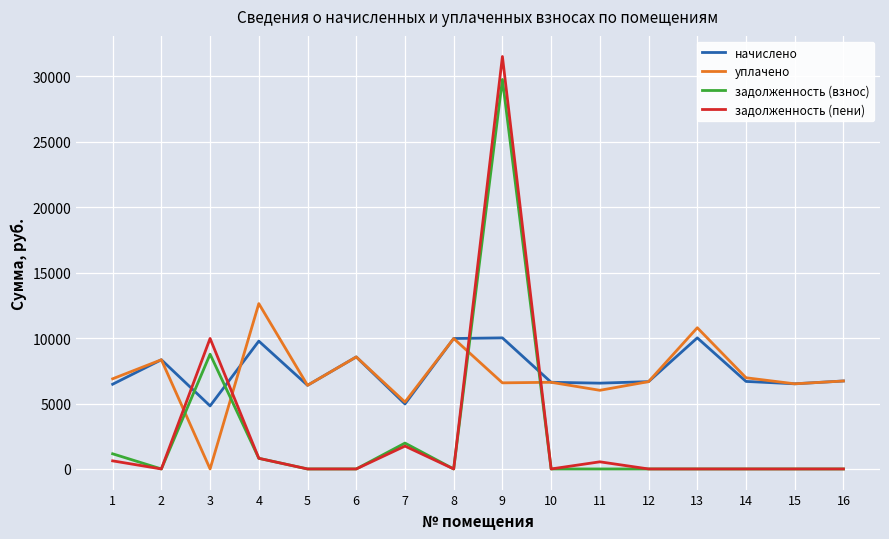

Is the value of начислено at 13 greater than the value of задолженность (пени) at 7?

Yes